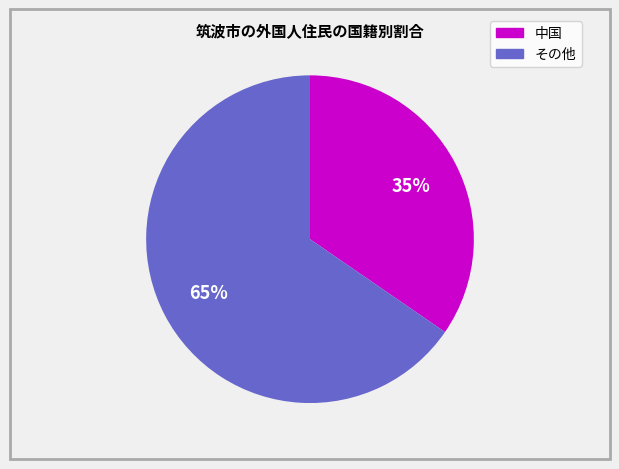

Does any single category account for the majority?

Yes